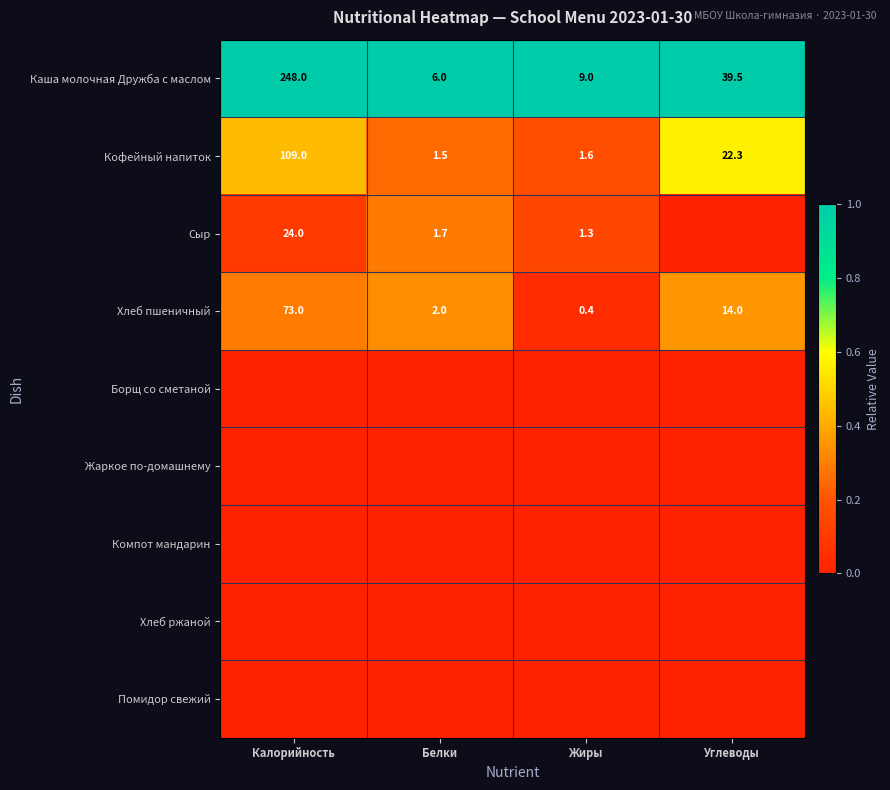

What is the sum of the Сыр values at Калорийность and Белки?

25.7